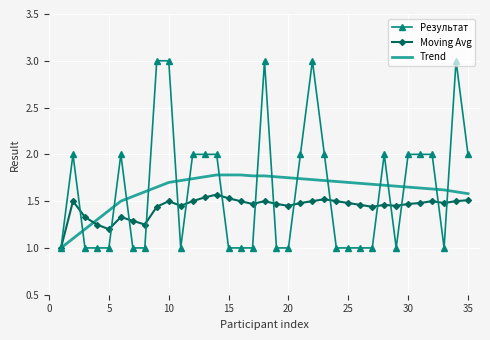

After their last crossing, which series has the higher values: Moving Avg or Результат?

Результат